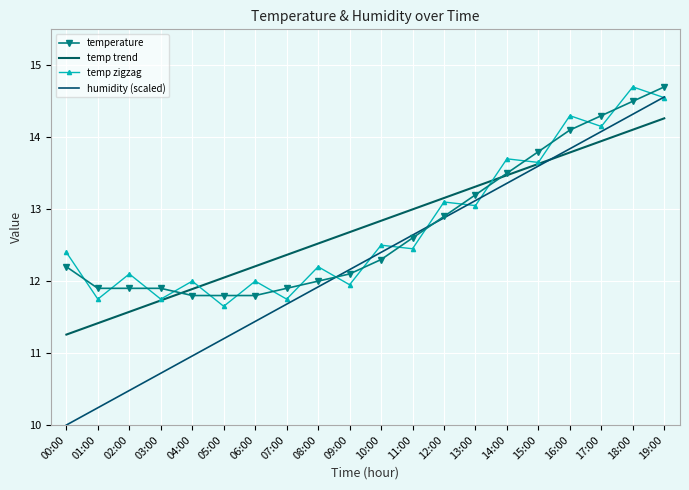

Rank the categories by temp trend value from highest to lowest.

19:00, 18:00, 17:00, 16:00, 15:00, 14:00, 13:00, 12:00, 11:00, 10:00, 09:00, 08:00, 07:00, 06:00, 05:00, 04:00, 03:00, 02:00, 01:00, 00:00